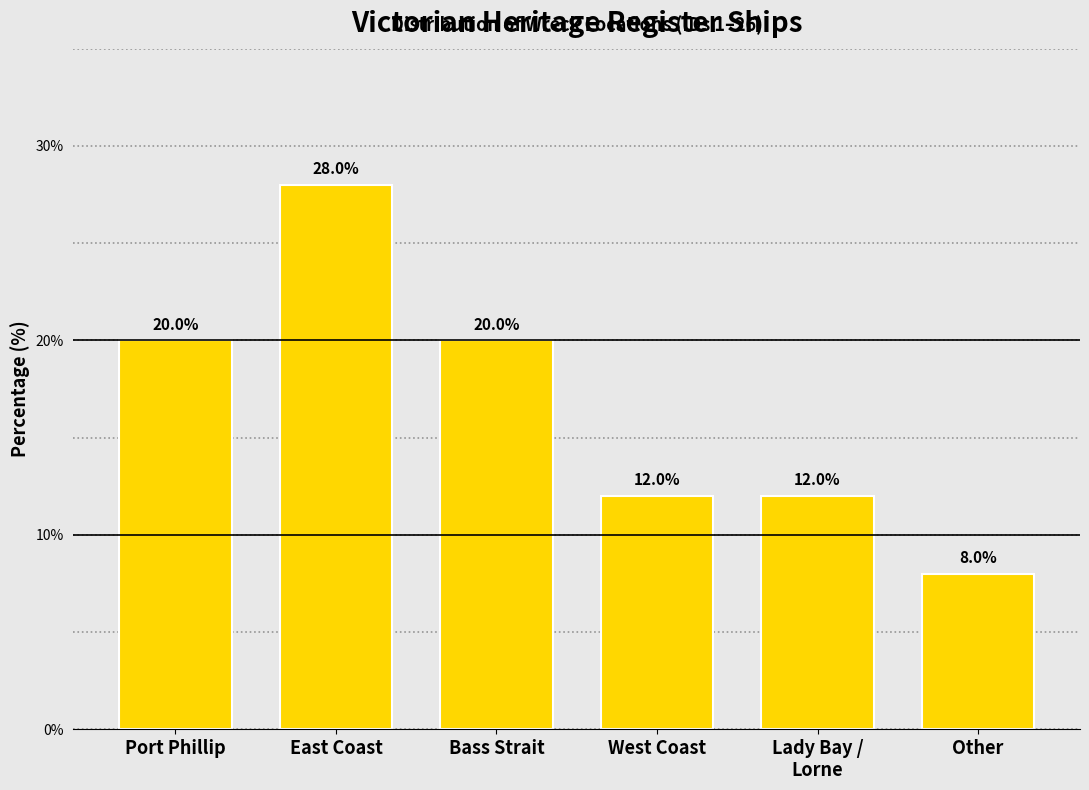

Reading left to right, list all the values displayed in this chart.

20.0	28.0	20.0	12.0	12.0	8.0